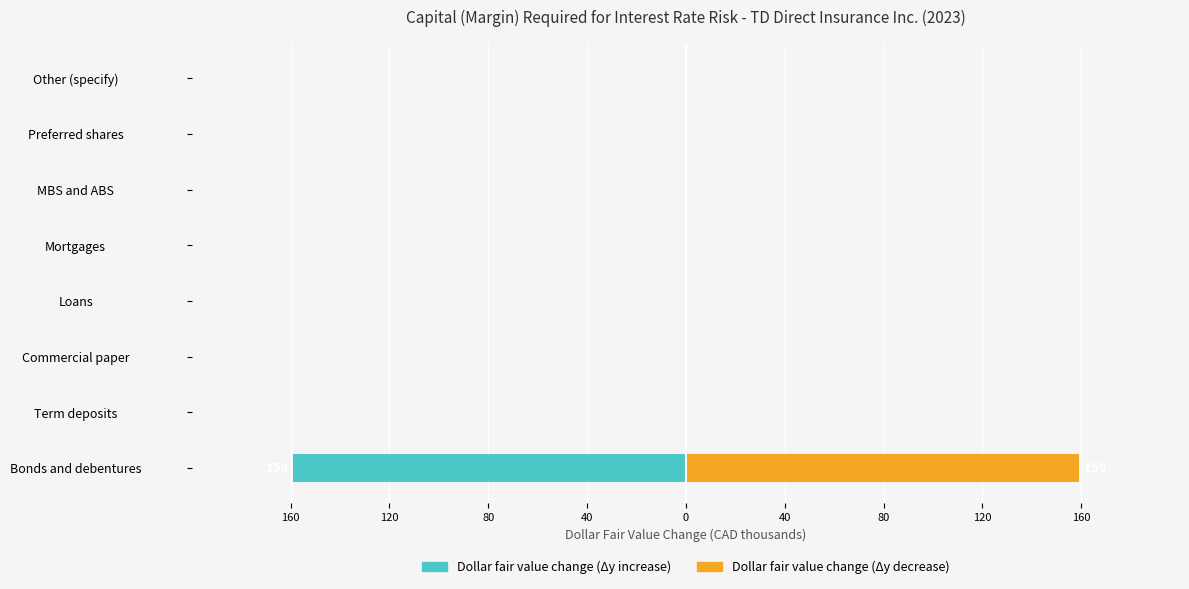

What is the spread (max minus min) of values at Bonds and debentures?

318